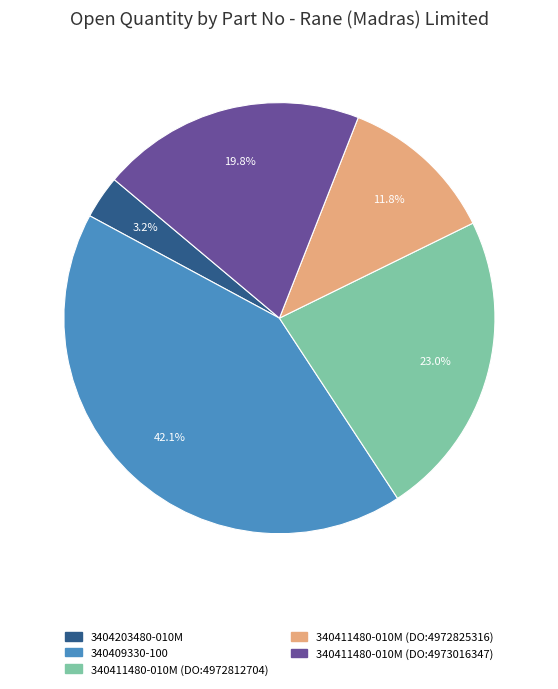

How many segments does this pie chart have?

5